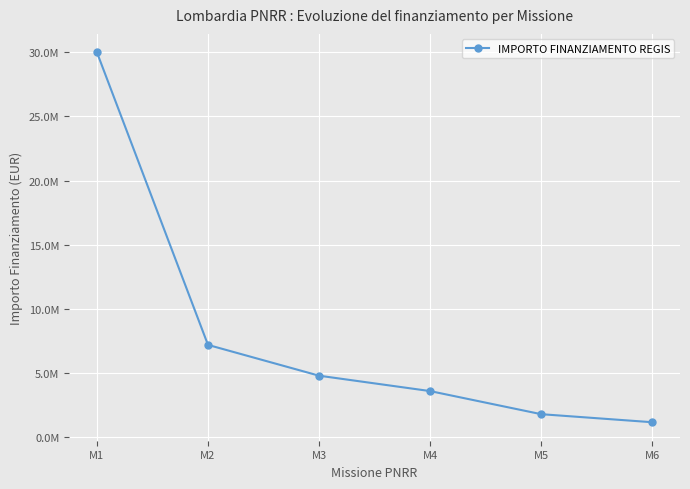

What is the greatest value displayed?

29983000